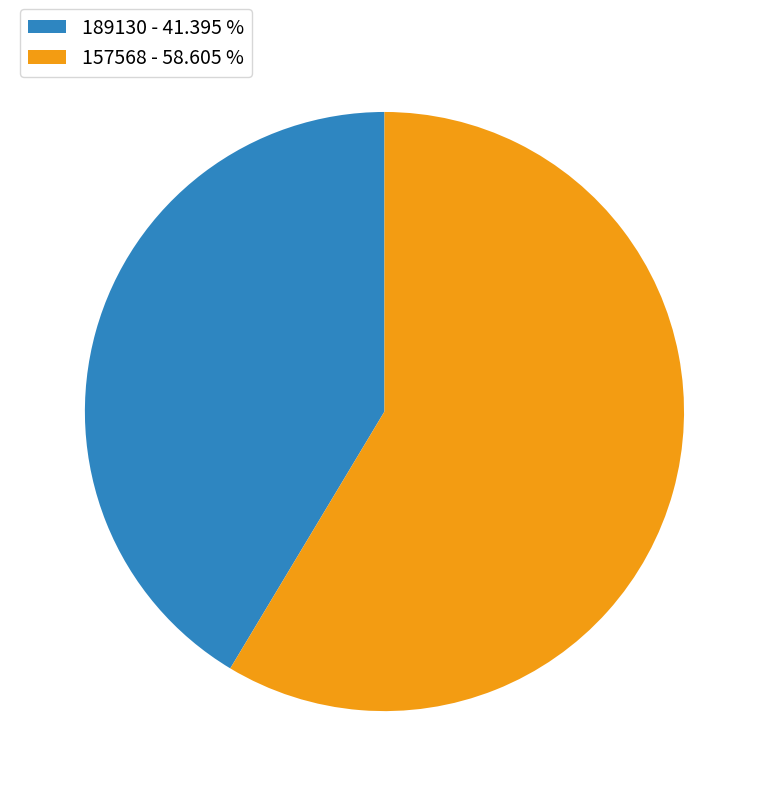

Rank the categories by value from lowest to highest.

189130, 157568